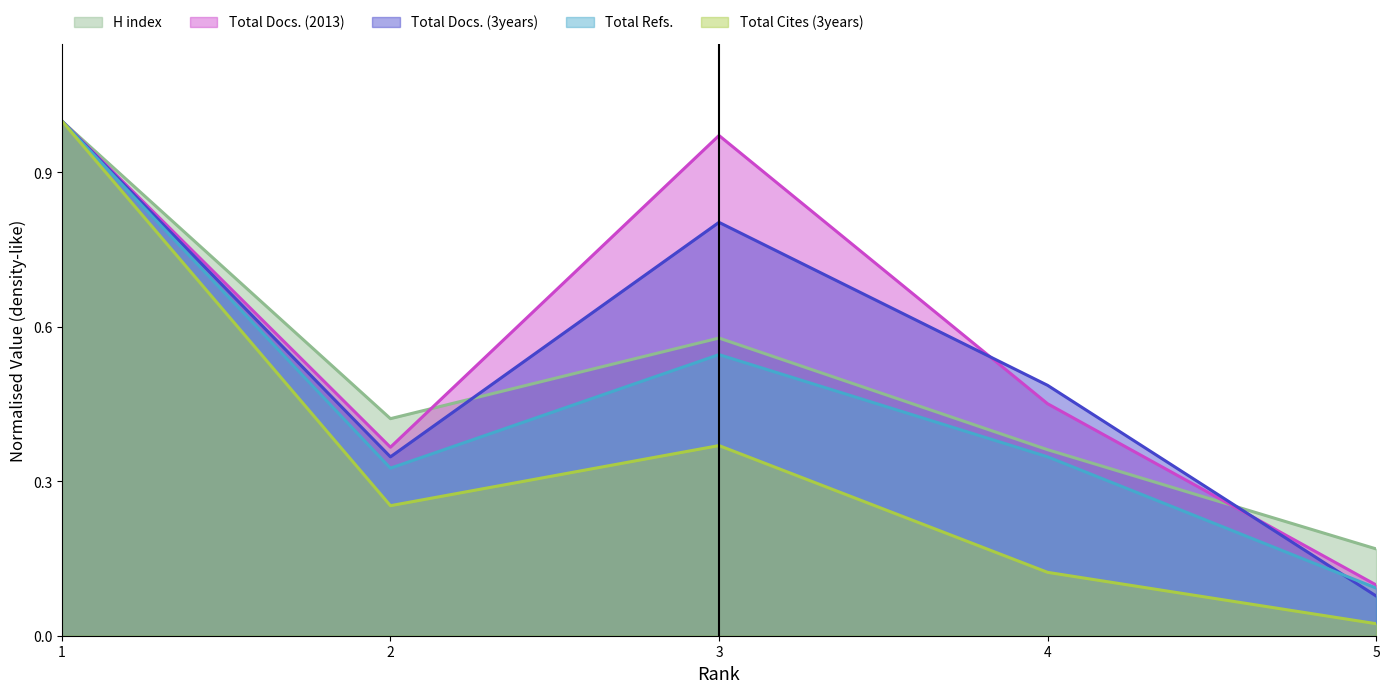

At which category does the chart reach its peak across all series?

1